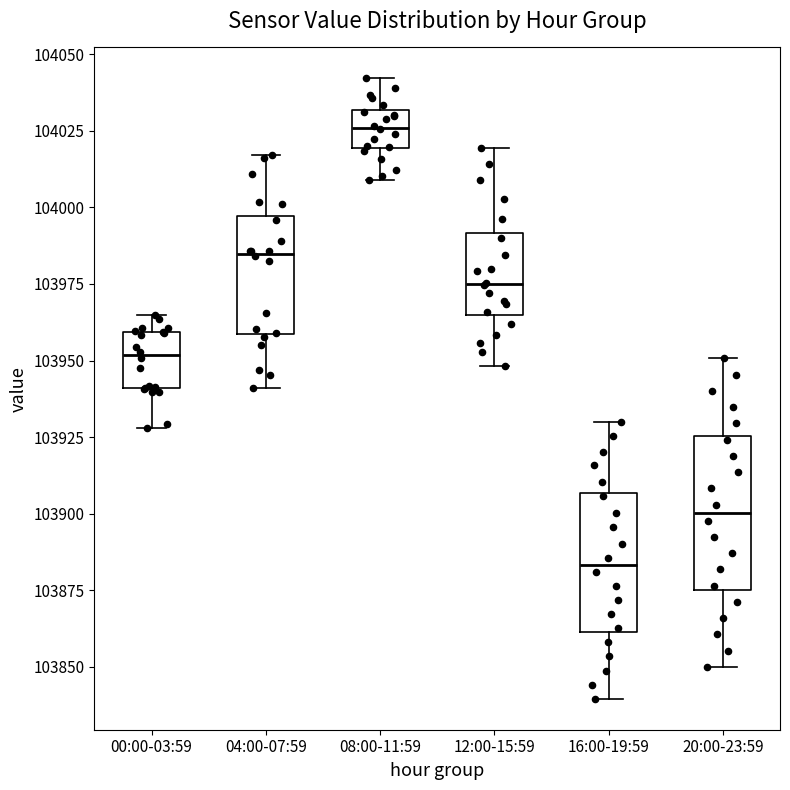

Which box's median line is the lowest?

16:00-19:59